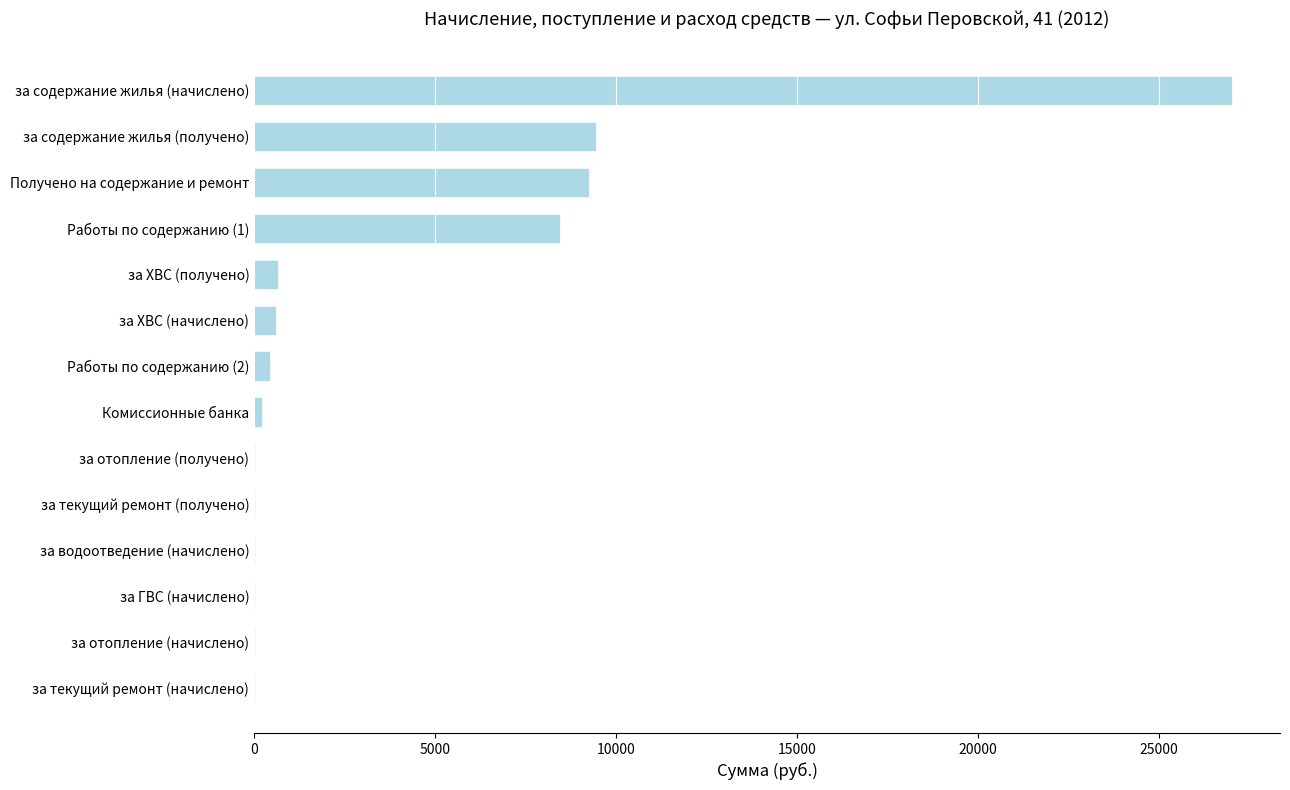

Is it true that the value at за текущий ремонт (начислено) is 0.0?

True